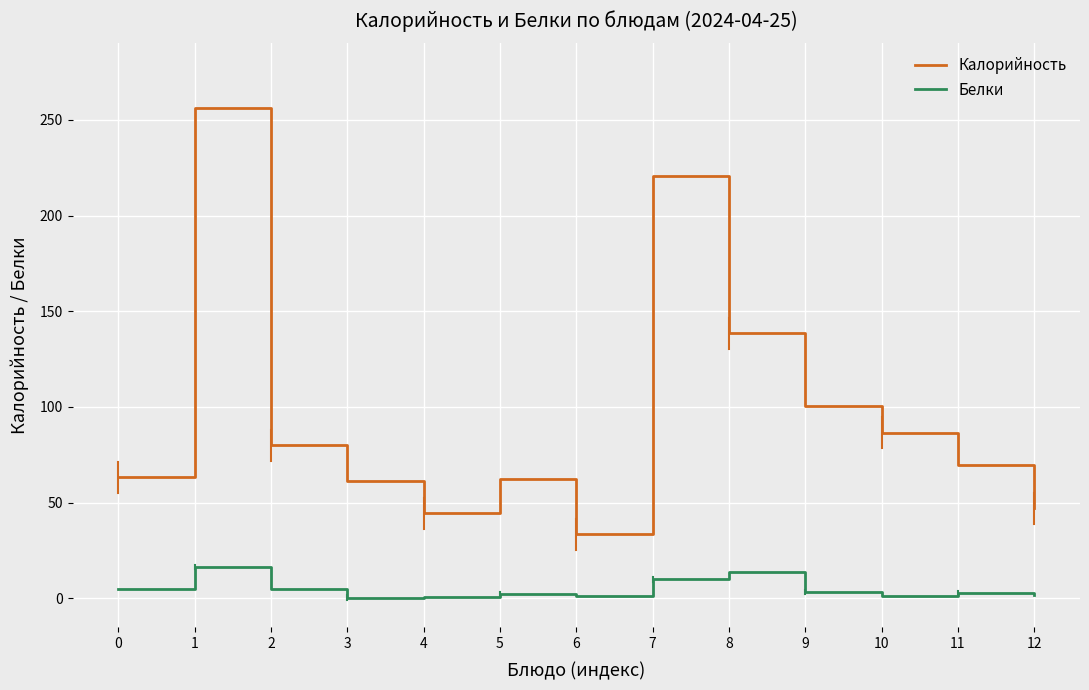

True or false: Калорийность and Белки intersect in this chart.

False